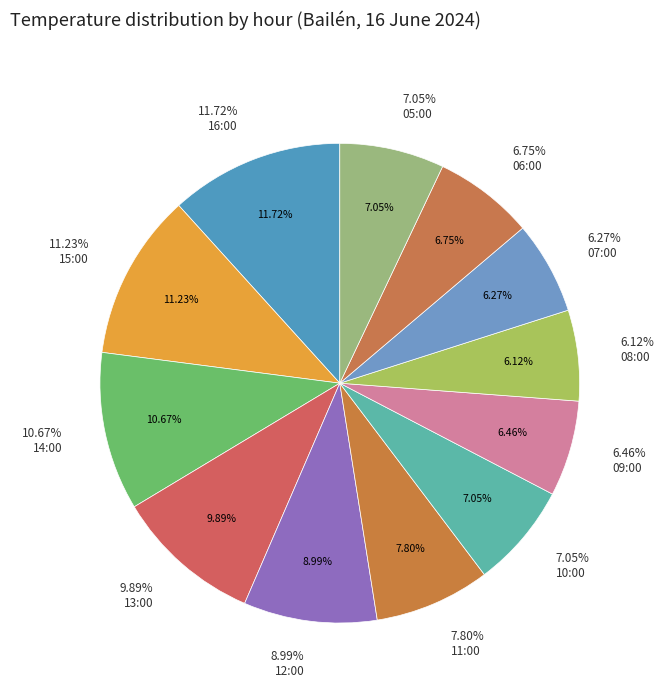

What is the smallest slice in the pie chart?

08:00